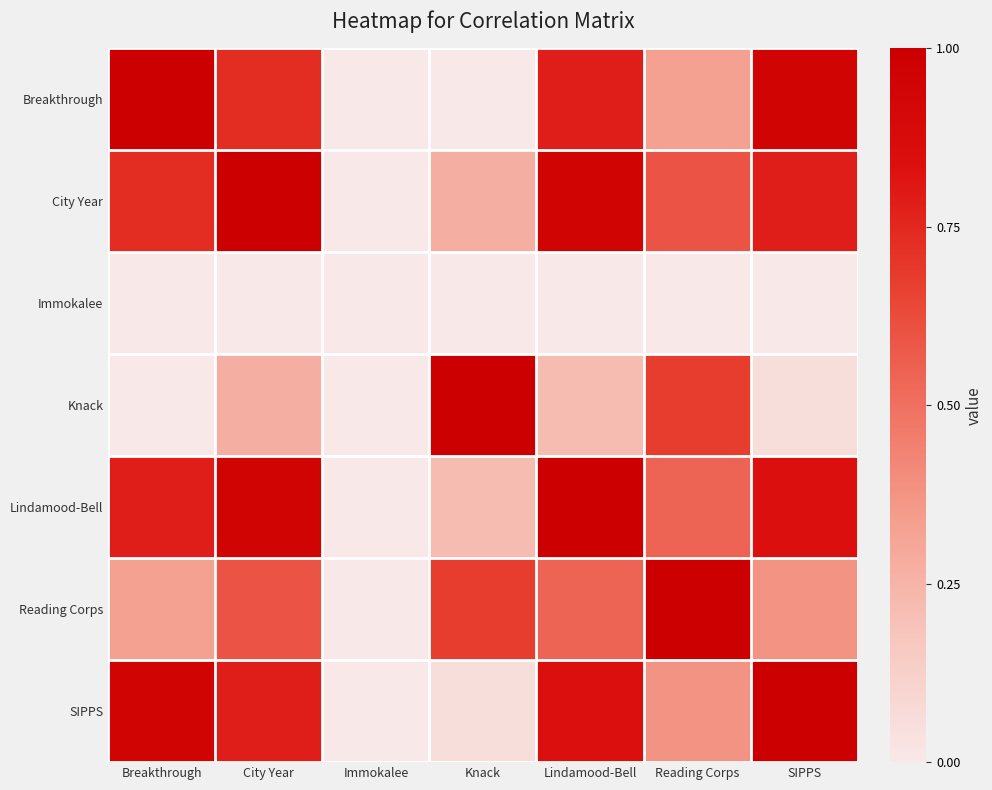

How many series are shown in this chart?

7